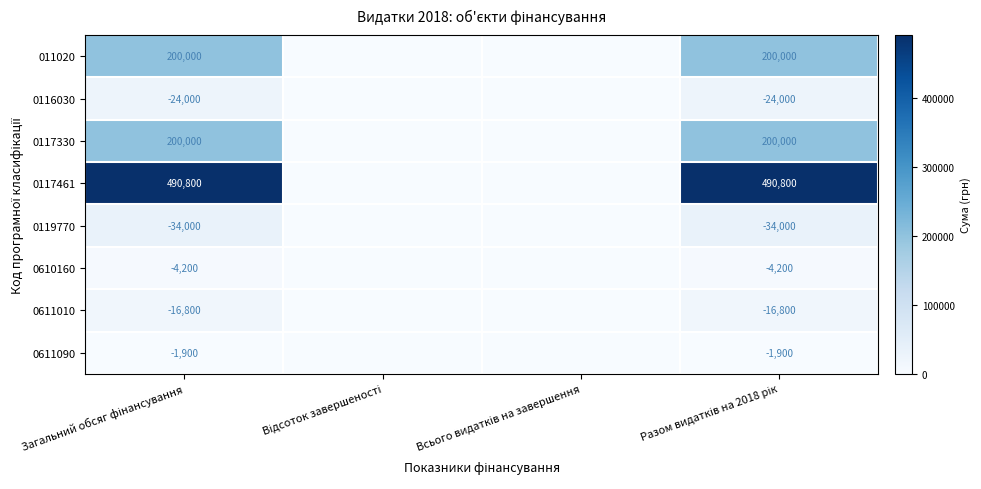

How many values in the 0117461 series are below 490800?

2